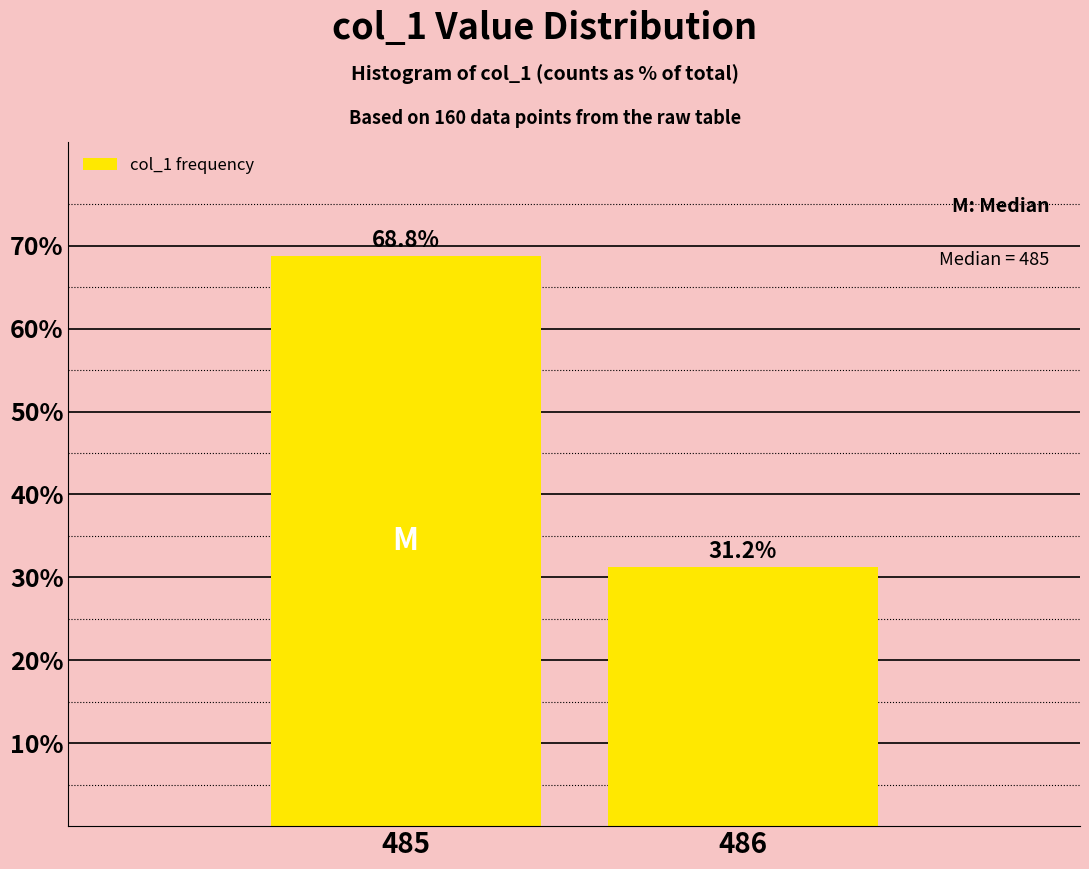

True or false: the data shows 49.2 at 486.

False